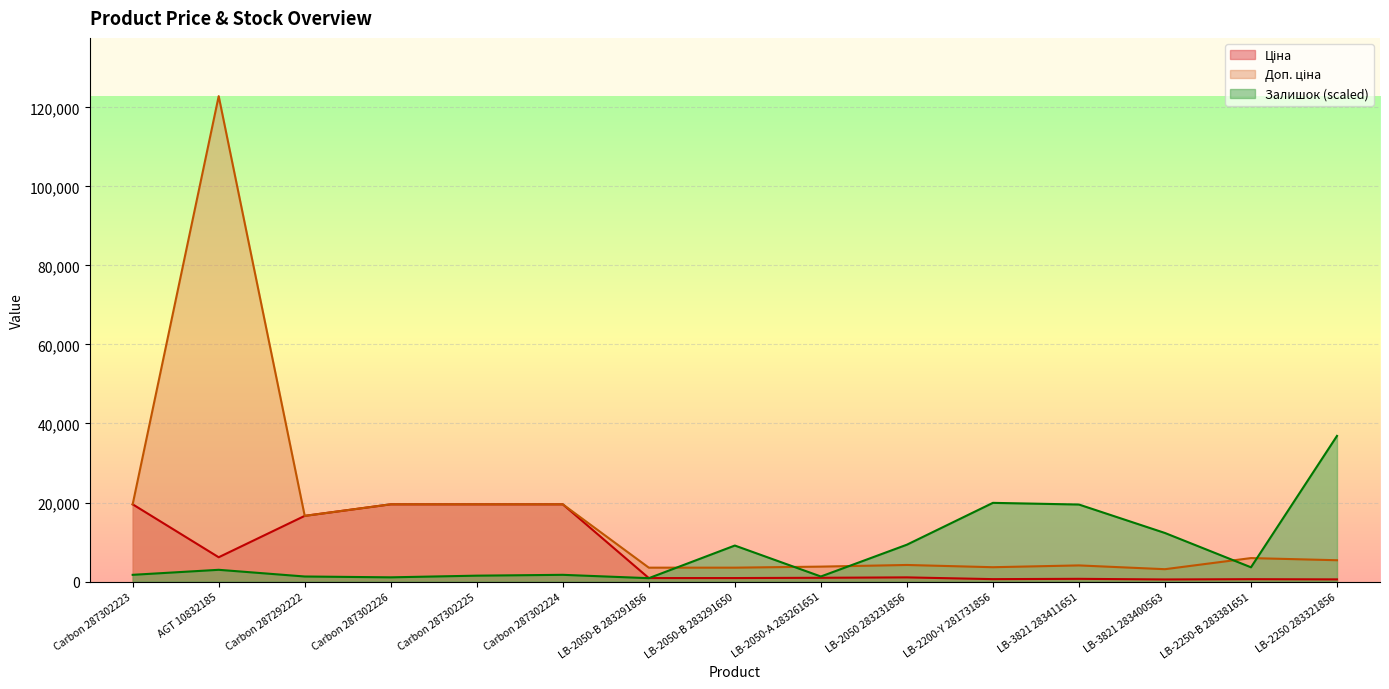

How many values in the Доп. ціна series exceed 5389?

8